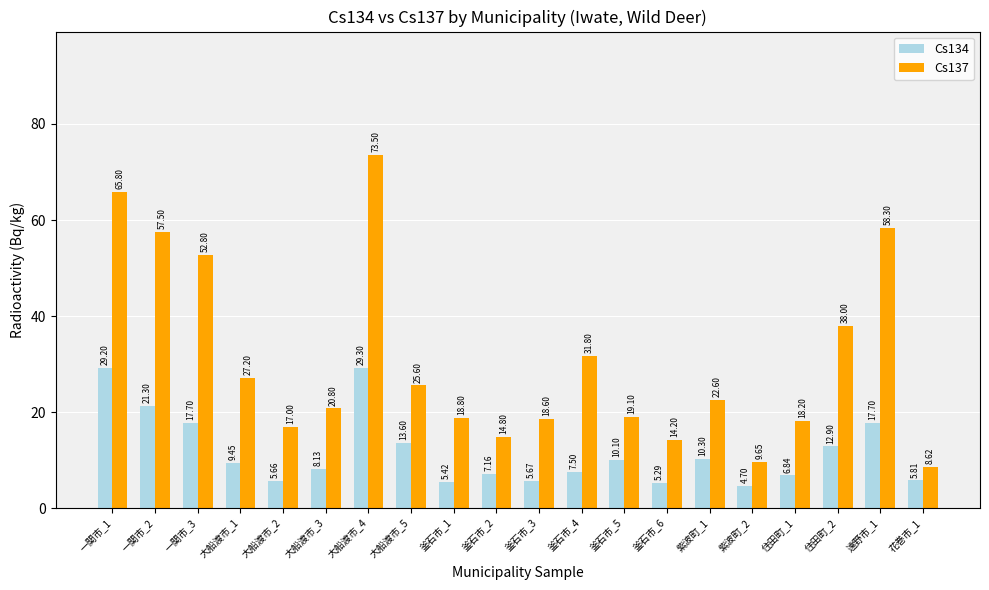

Which series changed the most between 大船渡市_1 and 釜石市_1?

Cs137